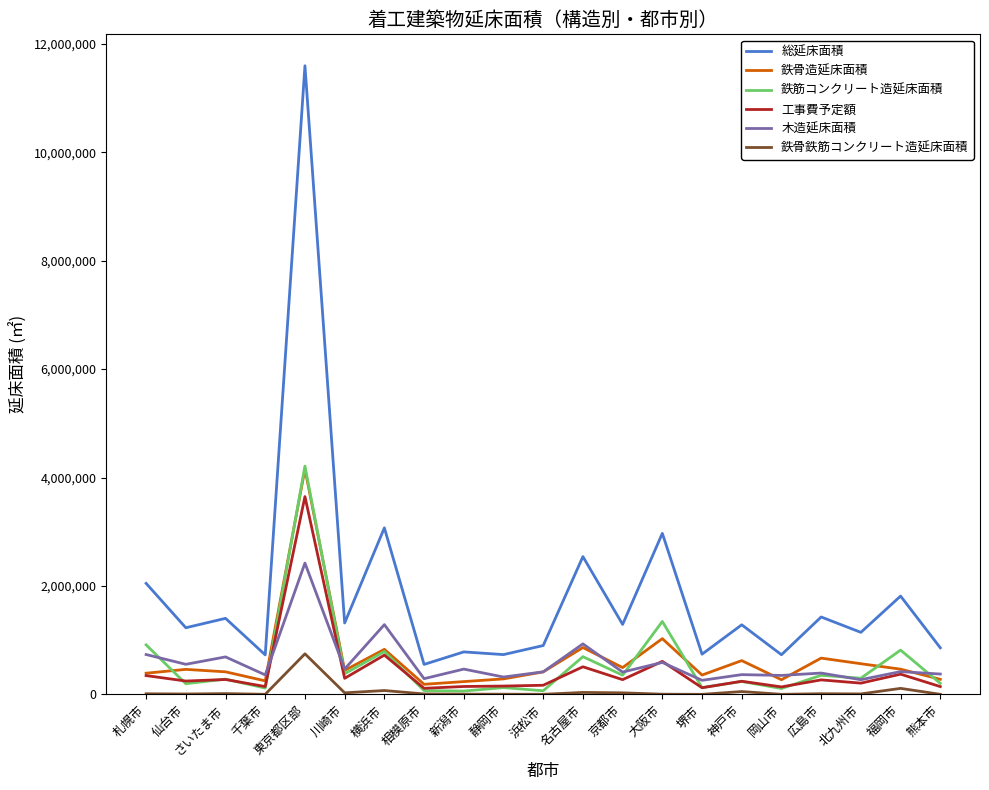

True or false: 鉄骨鉄筋コンクリート造延床面積 and 鉄骨造延床面積 cross at least once.

False